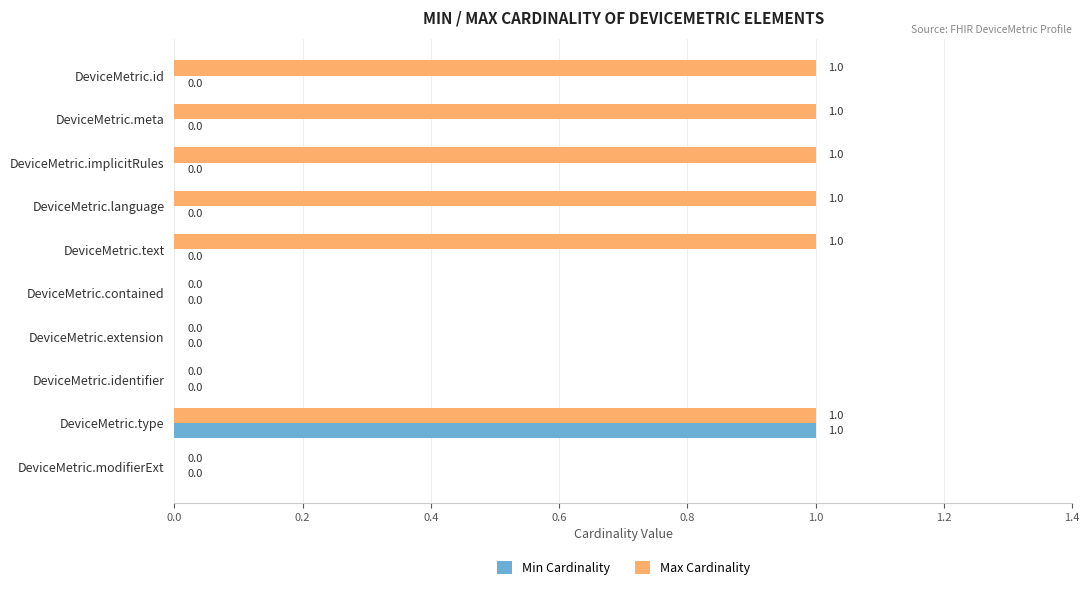

What is the sum of all Max Cardinality values?

6